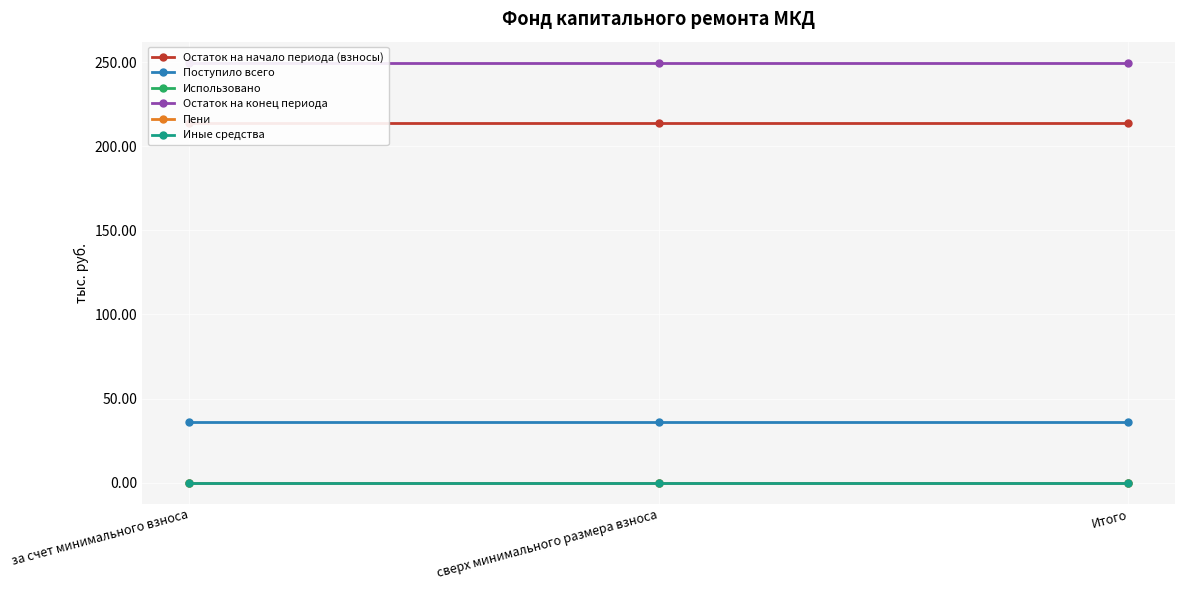

What value does the Остаток на начало периода (взносы) series have at Итого?

213.6